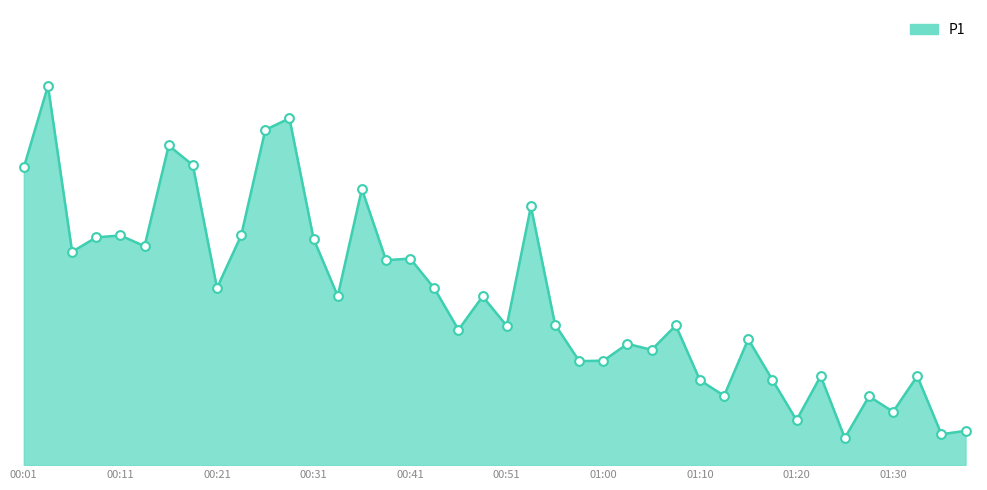

Is this an area chart (filled region under the line)?

Yes